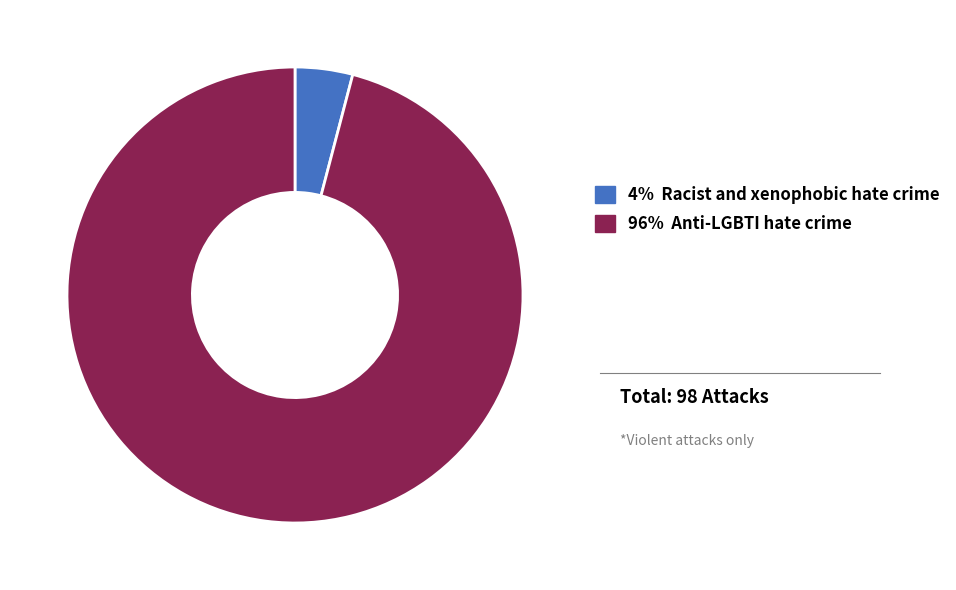

Is there a majority slice in this chart?

Yes